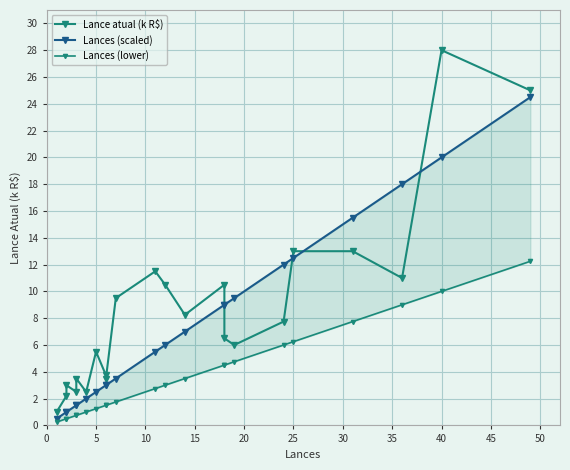

What are all the series names shown in the legend?

Lance atual (k R$), Lances (scaled), Lances (lower)